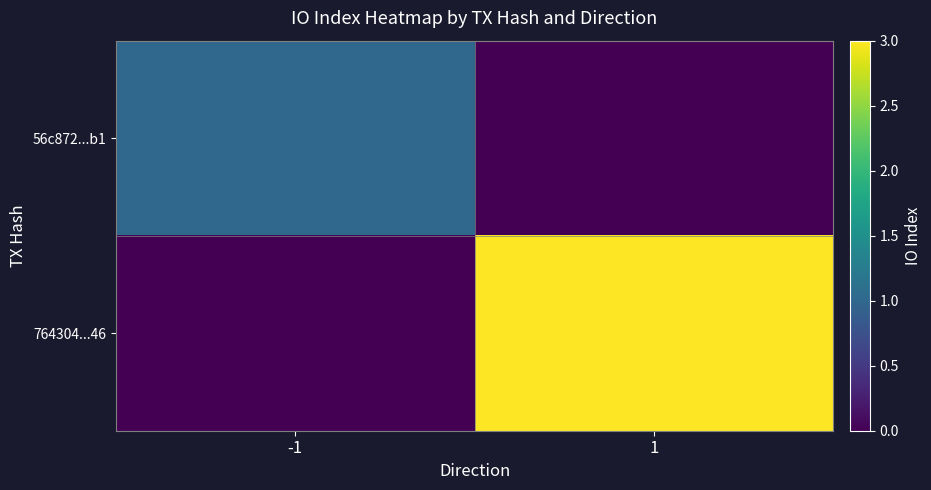

List the series in order of their overall mean, lowest first.

56c872...b1, 764304...46